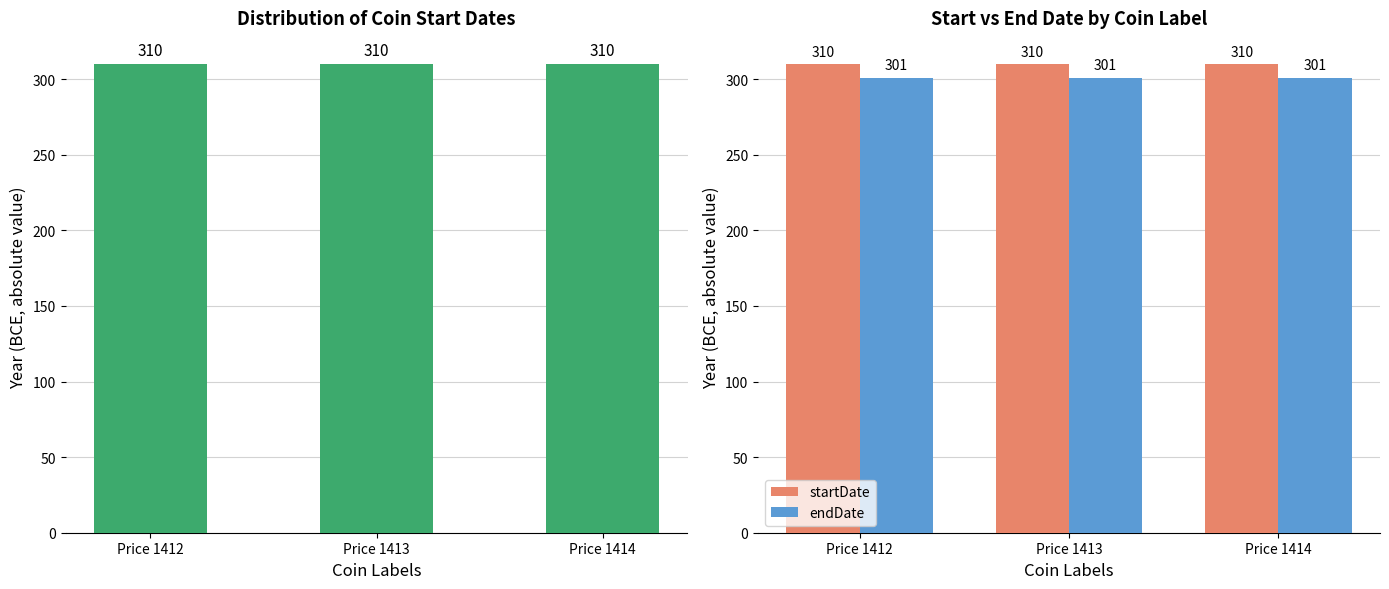

Which series changed the most between Price 1412 and Price 1413?

startDate